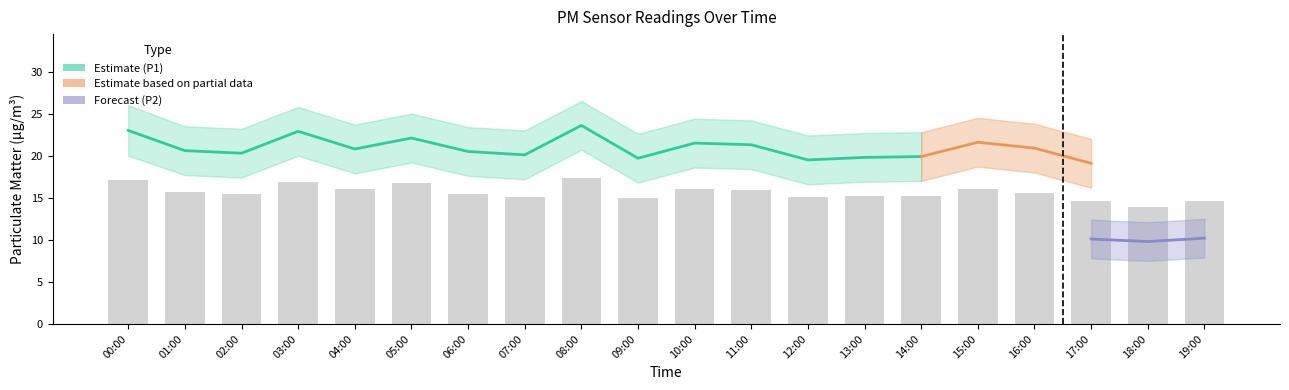

How many data points in P2 are less than 10?

1